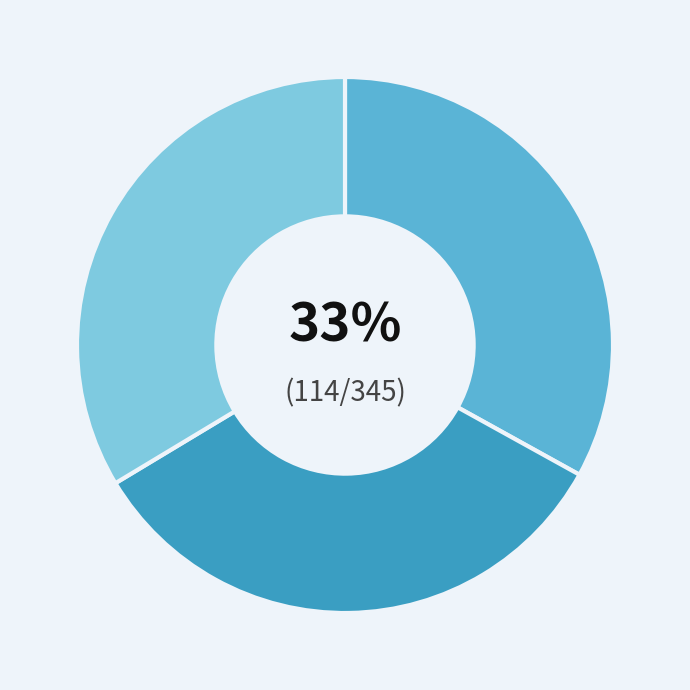

To the nearest percent, what is the difference between the largest and smallest slice percentages?

1%